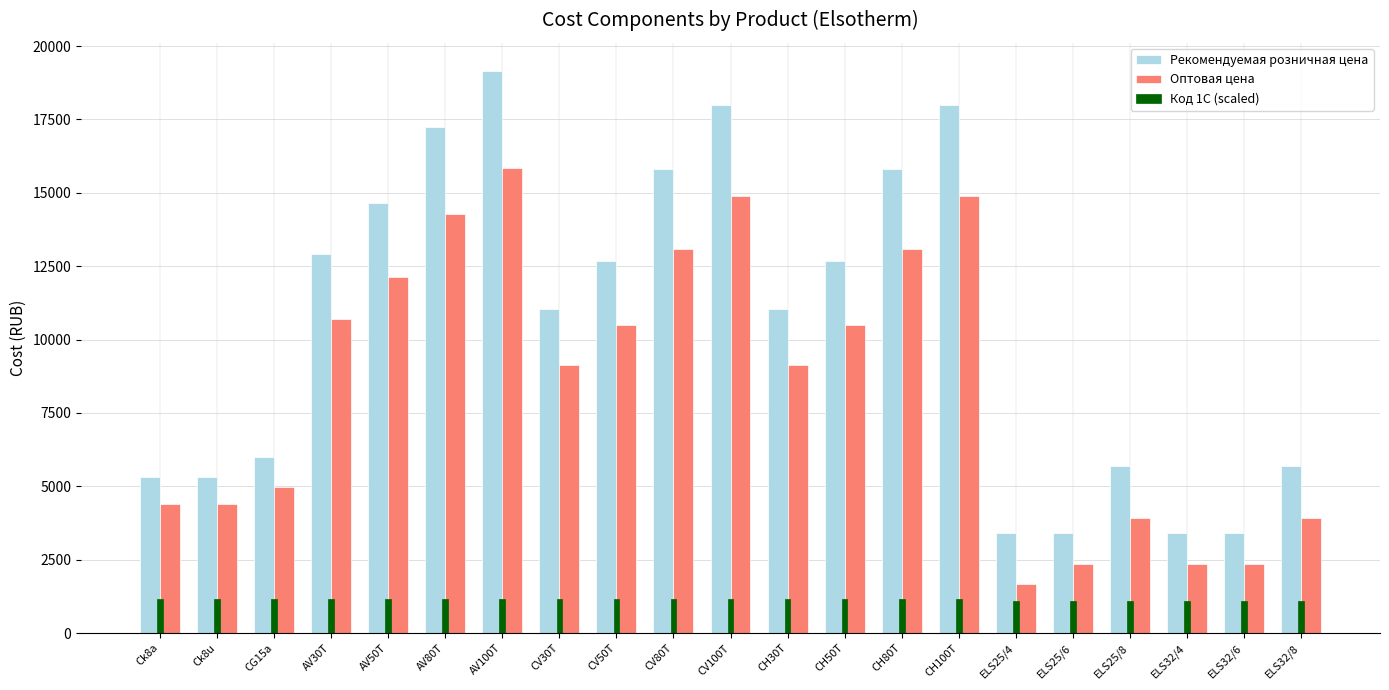

What are all the series names shown in the legend?

Рекомендуемая розничная цена, Оптовая цена, Код 1С (scaled)